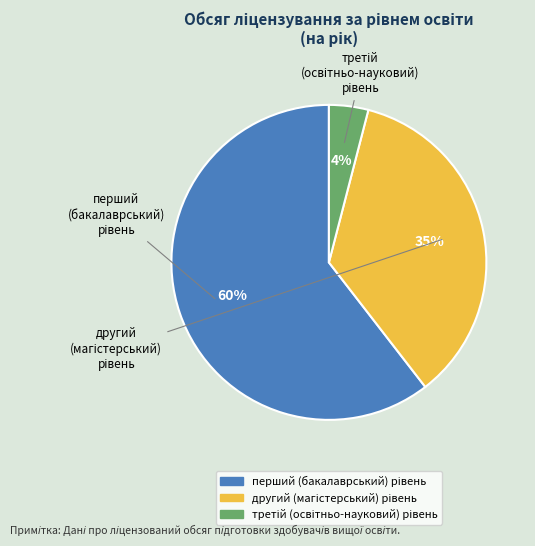

Does any single category account for the majority?

Yes